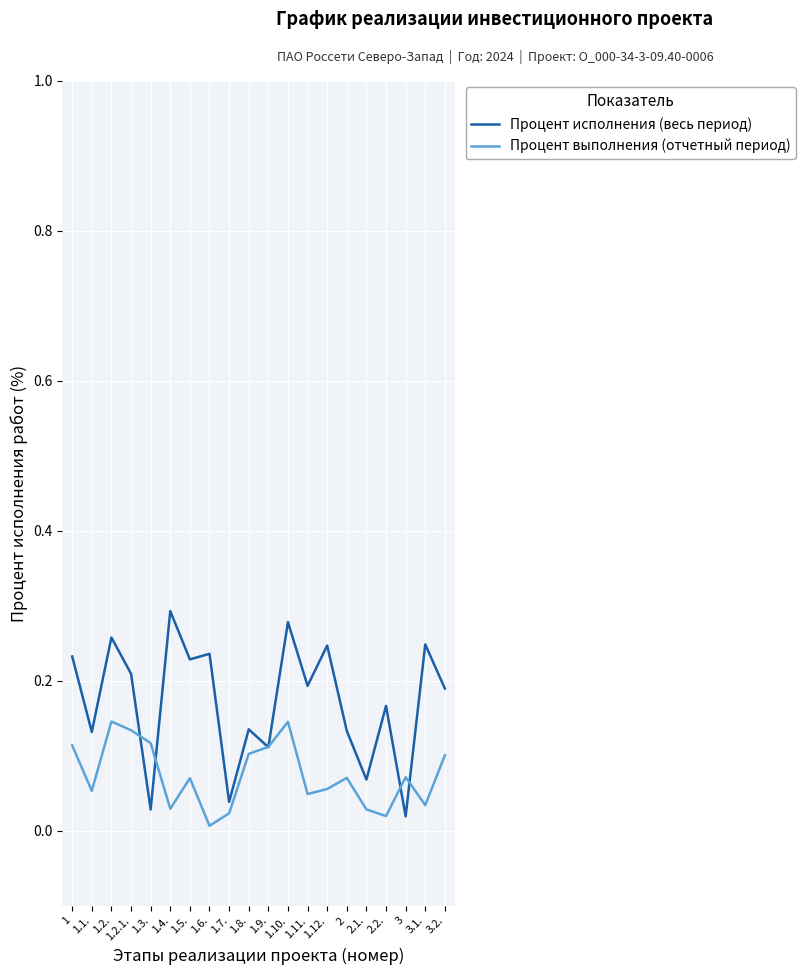

Which series has the largest total across all categories?

Процент исполнения (весь период)